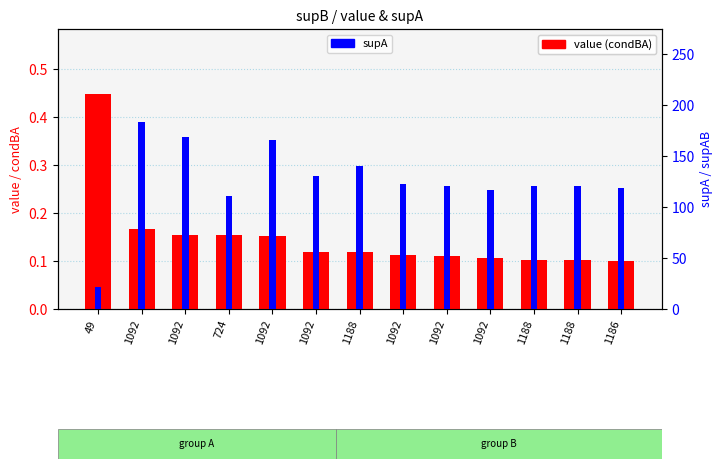

List the labels in order of value (condBA) value, largest first.

49, 1092, 1092, 724, 1092, 1092, 1188, 1092, 1092, 1092, 1188, 1188, 1186